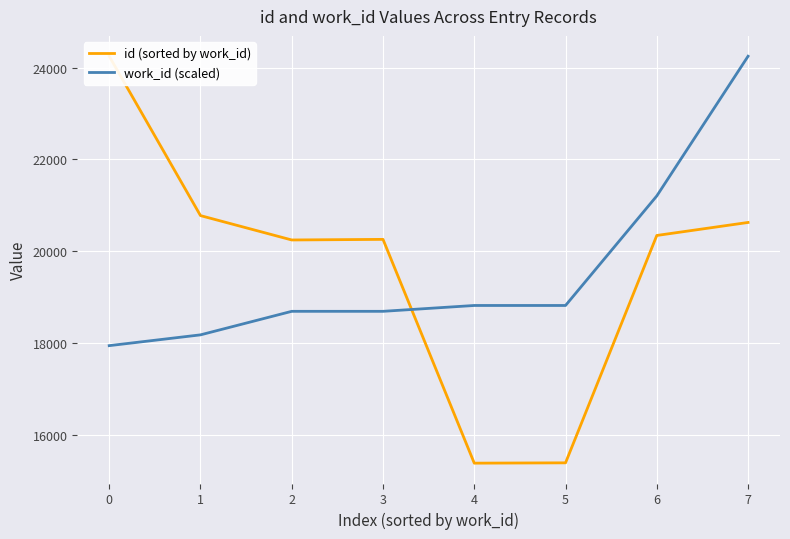

The value of work_id (scaled) at 2 is 18697.1. True or false?

True